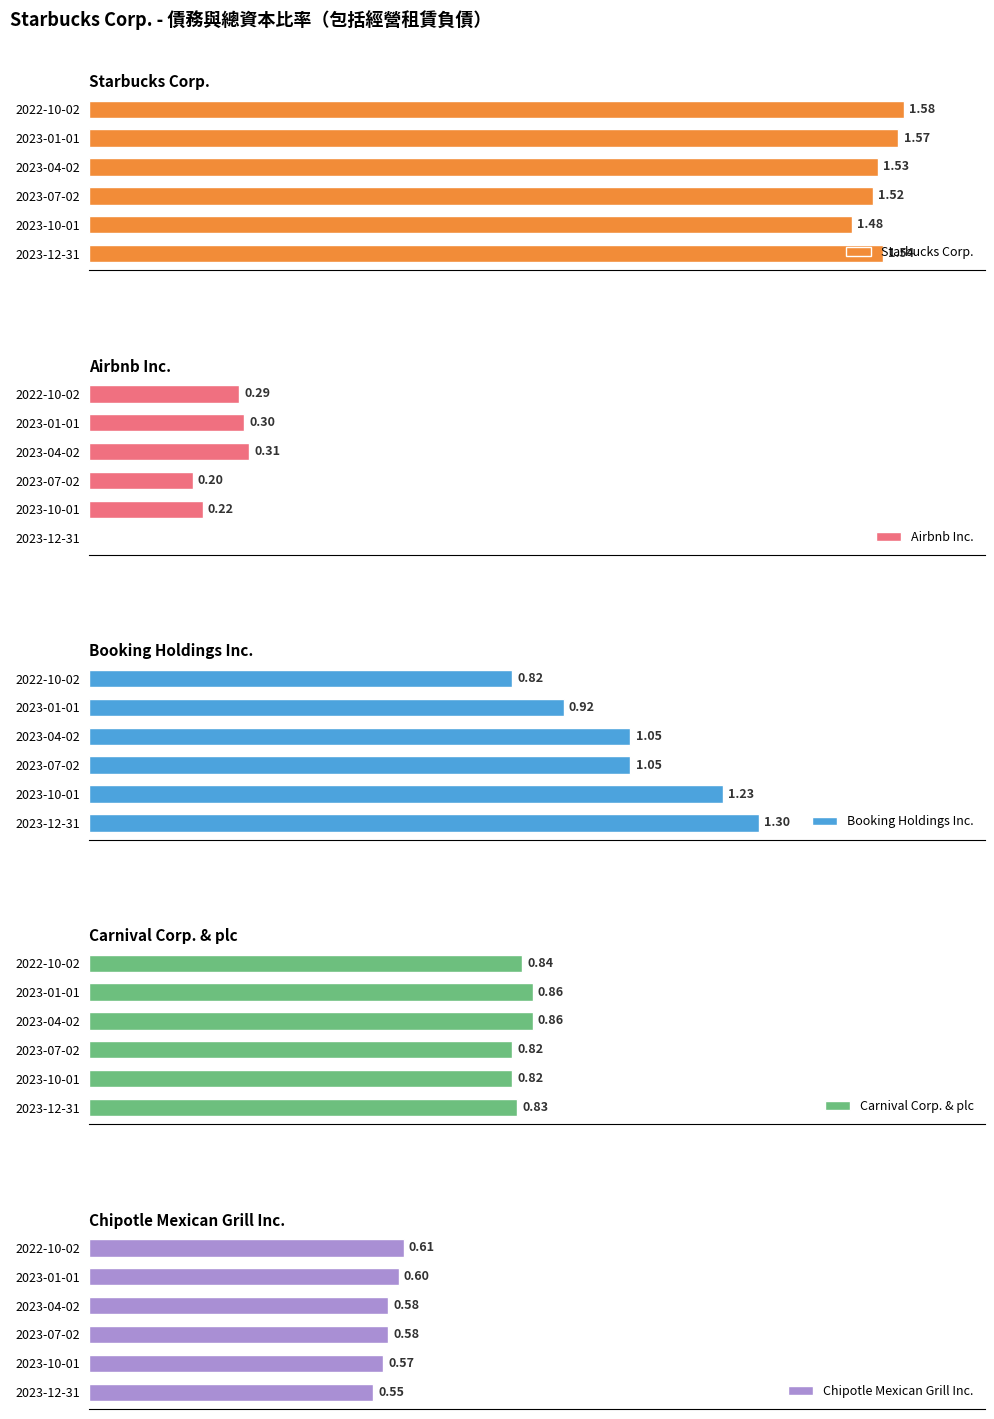

Rank the categories by Starbucks Corp. value from highest to lowest.

2022-10-02, 2023-01-01, 2023-12-31, 2023-04-02, 2023-07-02, 2023-10-01